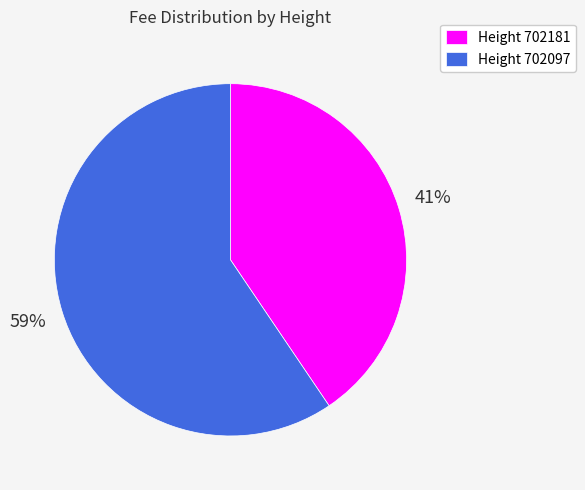

To the nearest percent, what is the combined percentage of Height 702181 and Height 702097?

100%